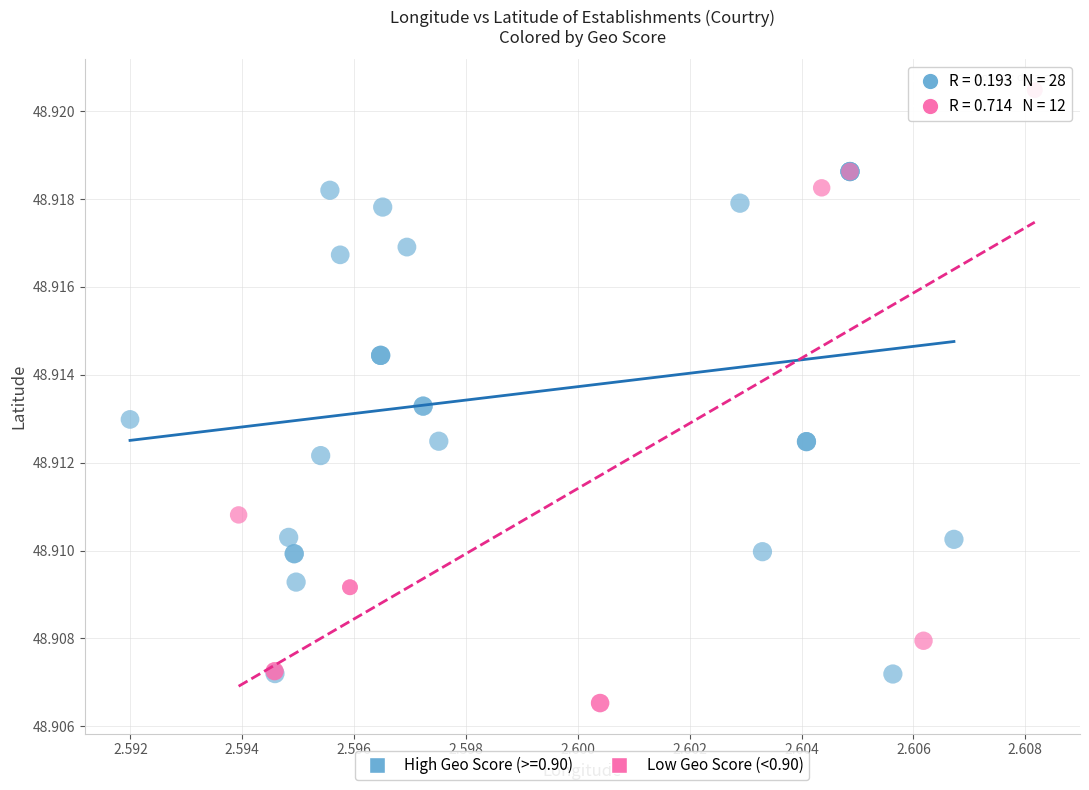

Which series reaches the maximum Y coordinate?

Low Geo Score (<0.90)